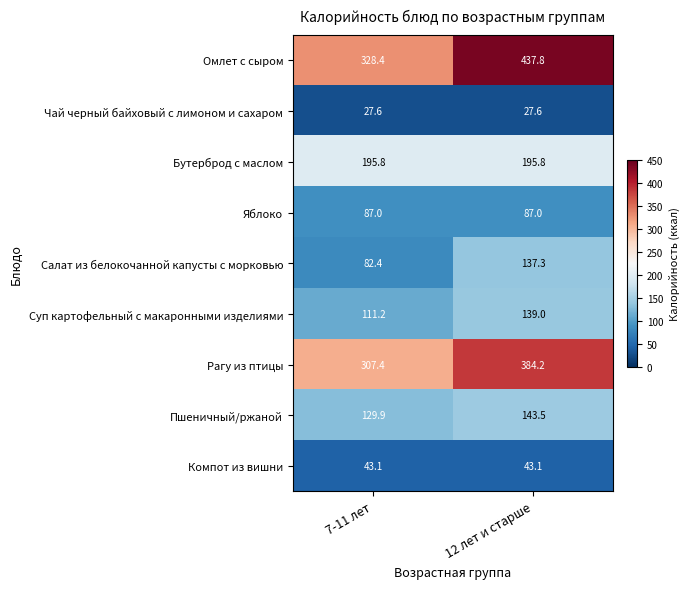

Which series has the largest total across all categories?

Омлет с сыром